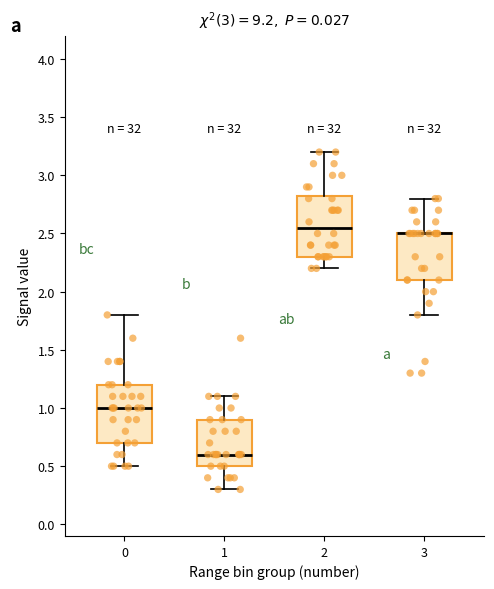

Reading left to right, read every box against the y-axis: the position of its median line, the range the box covers, and the ends of its whiskers. The values are not printed on the chart, so give them approximately, as read against the axis.

0: median 1.00, box 0.70 to 1.20, whiskers 0.50 to 1.80
1: median 0.60, box 0.50 to 0.90, whiskers 0.30 to 1.10
2: median 2.55, box 2.30 to 2.85, whiskers 2.20 to 3.20
3: median 2.50 (drawn on the box's upper edge), box 2.10 to 2.50, whiskers 1.80 to 2.80